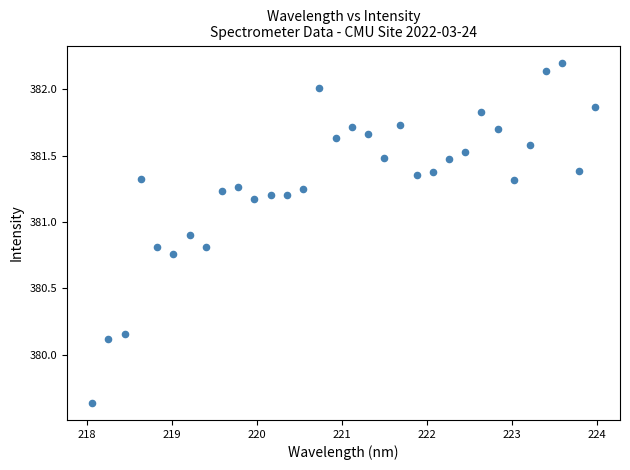

What is the range of Y values (max minus min)?

2.6